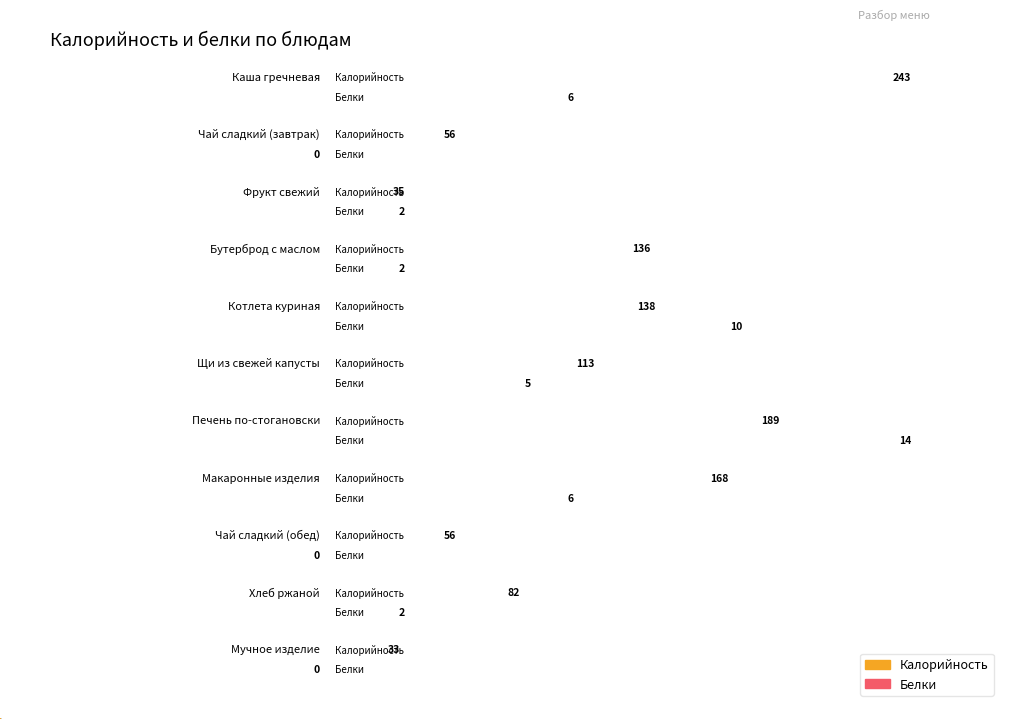

Between Каша гречневая and Щи из свежей капусты, which series saw the biggest shift?

Калорийность